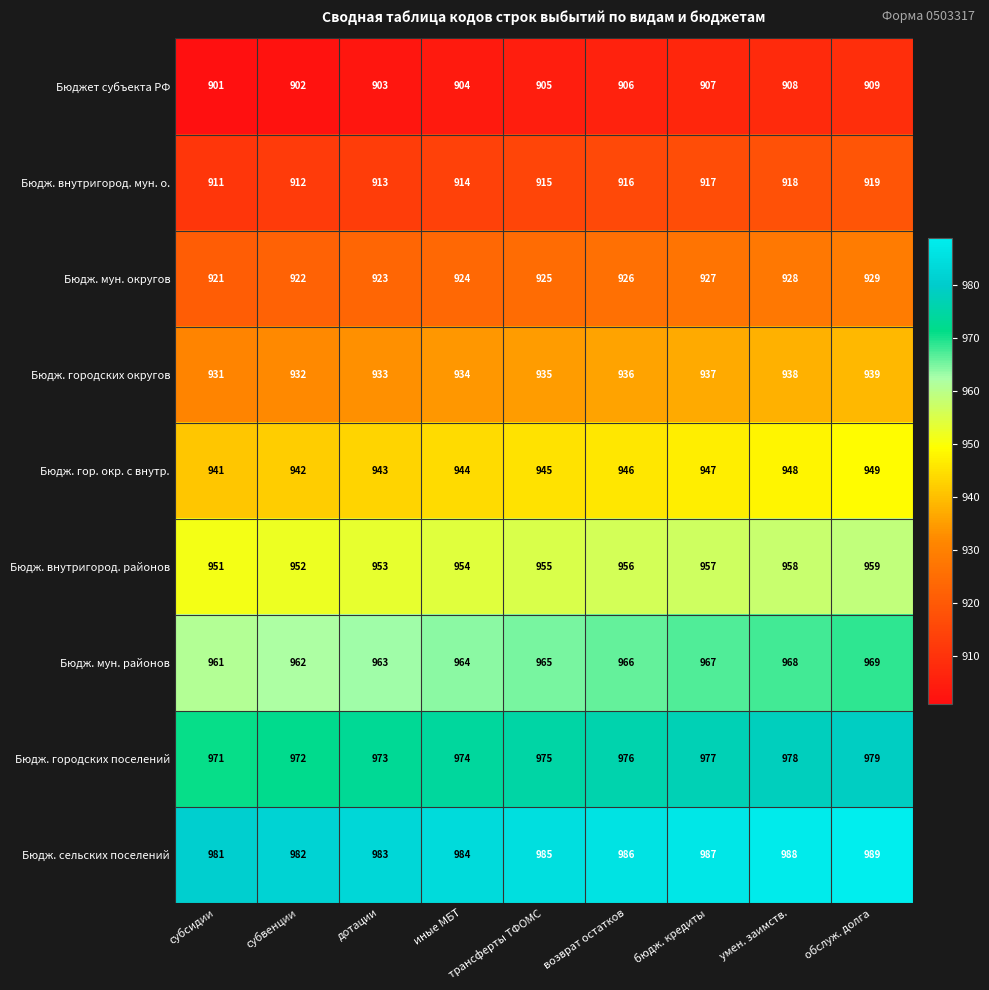

What is the sum of the Бюдж. внутригород. районов values at обслуж. долга and иные МБТ?

1913